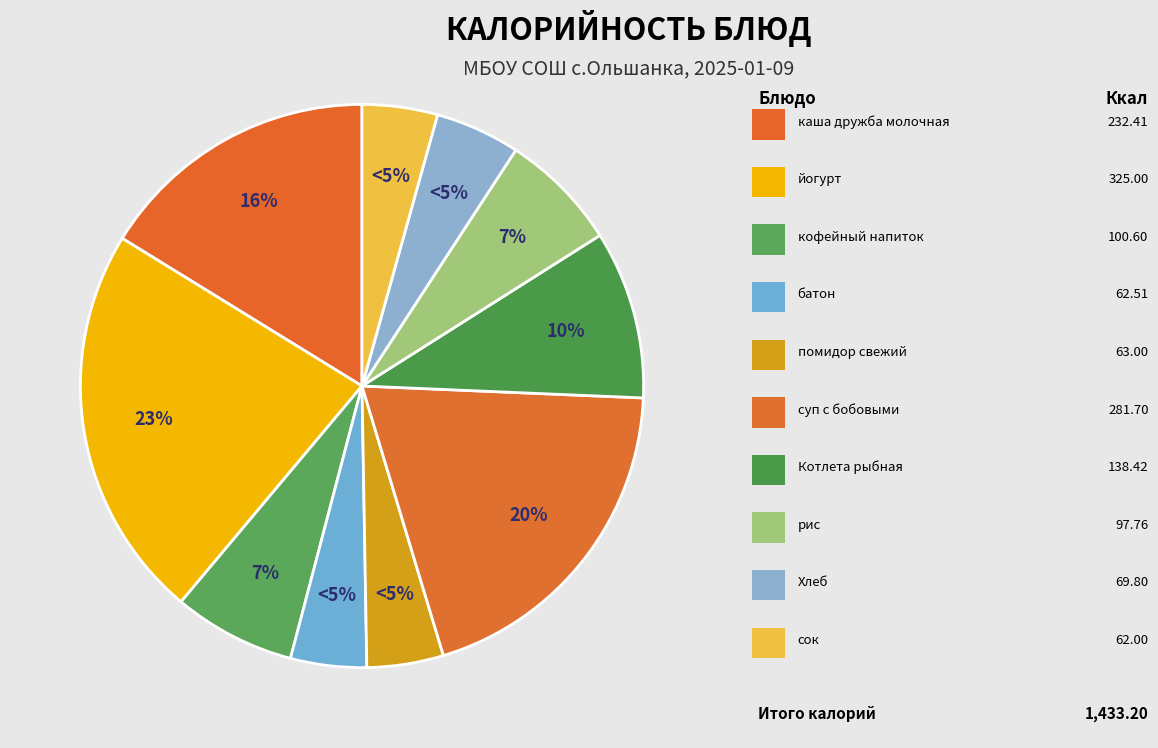

Count the number of slices in the pie.

10